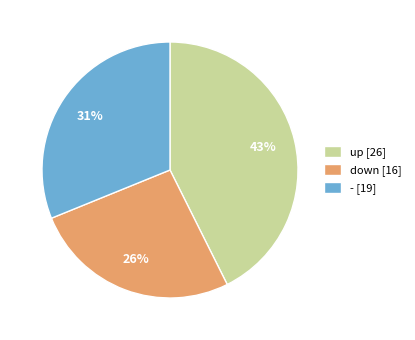

Which category has the biggest portion of the pie?

up